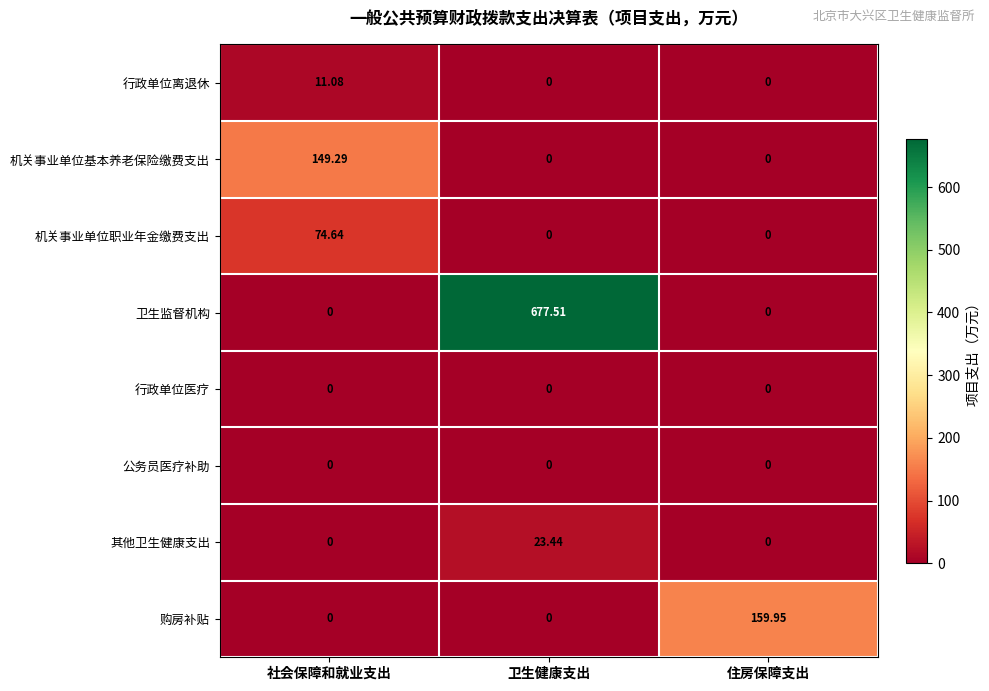

At which label does 卫生监督机构 reach its peak?

卫生健康支出